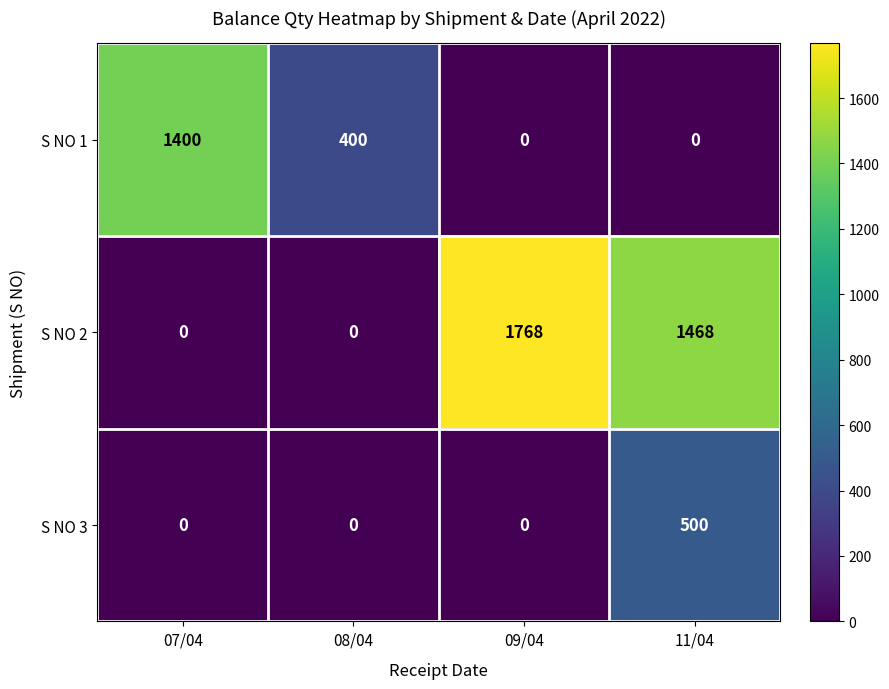

Reading left to right, transcribe all the data shown in this chart.

S NO 1: 1400	400	0	0
S NO 2: 0	0	1768	1468
S NO 3: 0	0	0	500